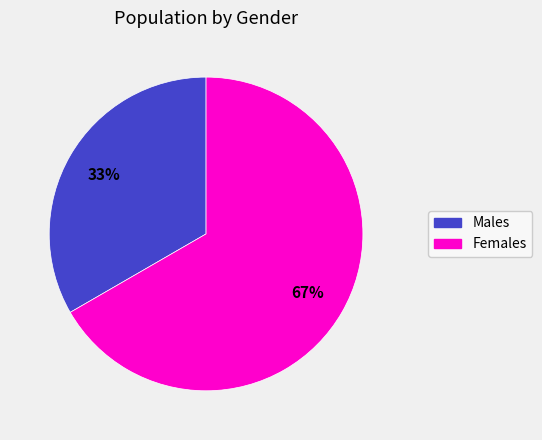

To the nearest percent, what is the average slice percentage?

50%